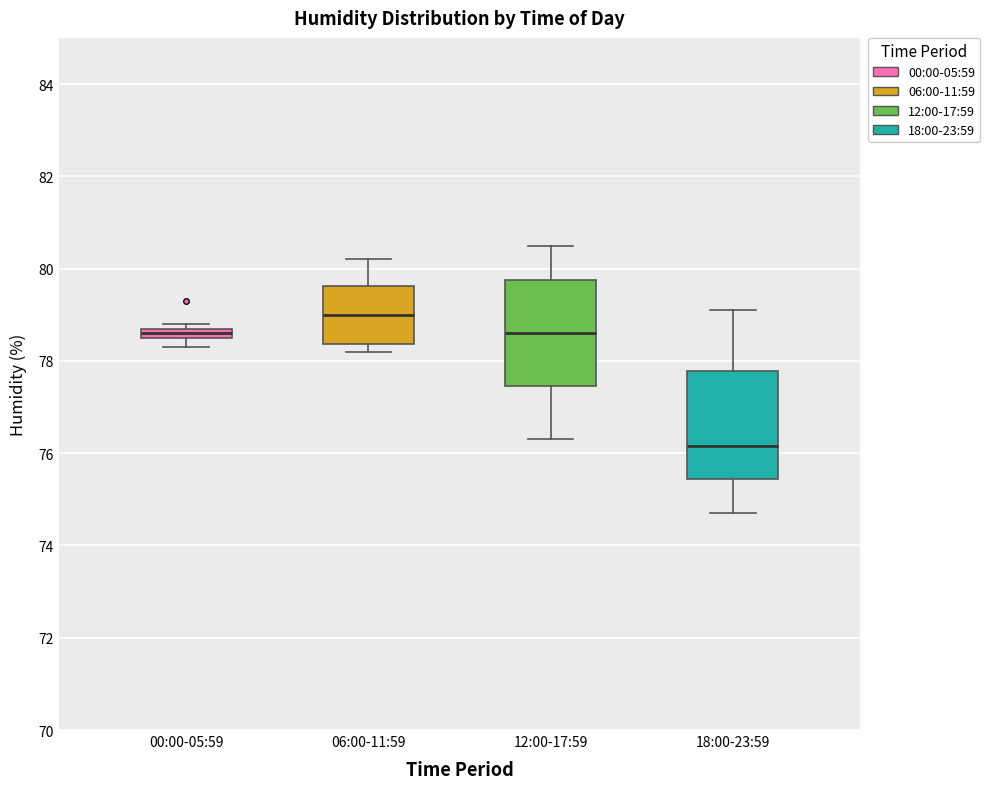

Which box's median line is the highest?

06:00-11:59